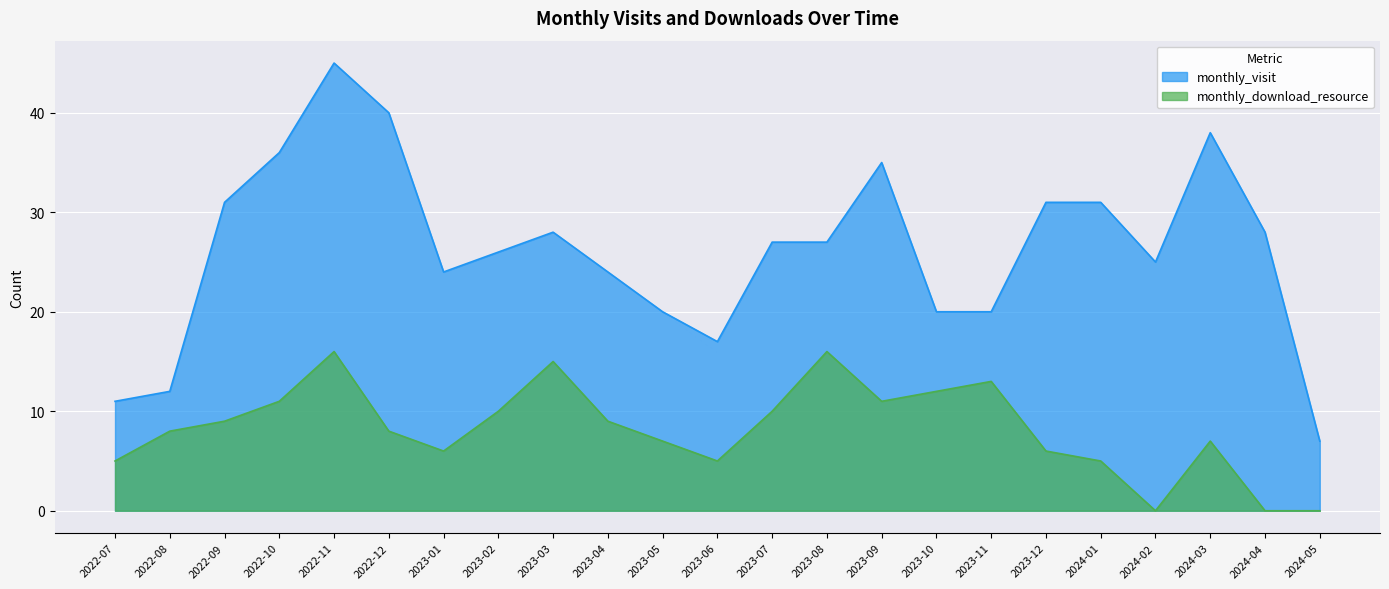

Which series changed the most between 2022-08 and 2023-11?

monthly_visit